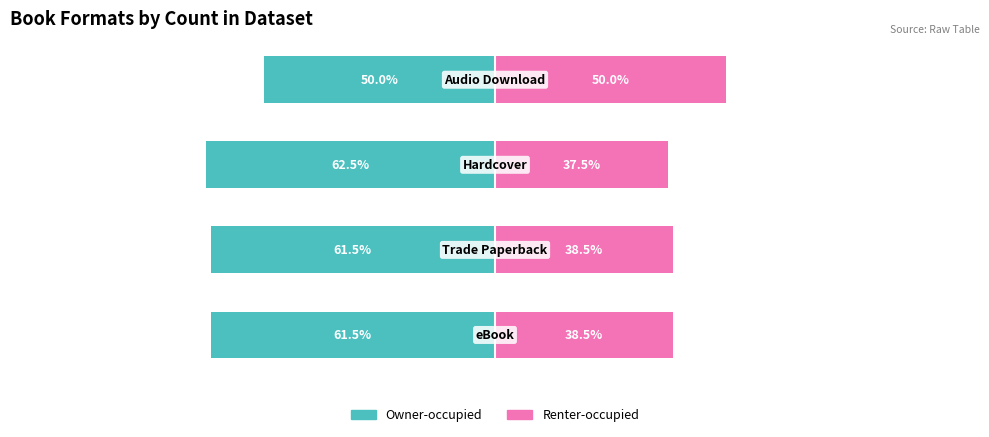

The value of Renter-occupied at 0 is 9.1. True or false?

False